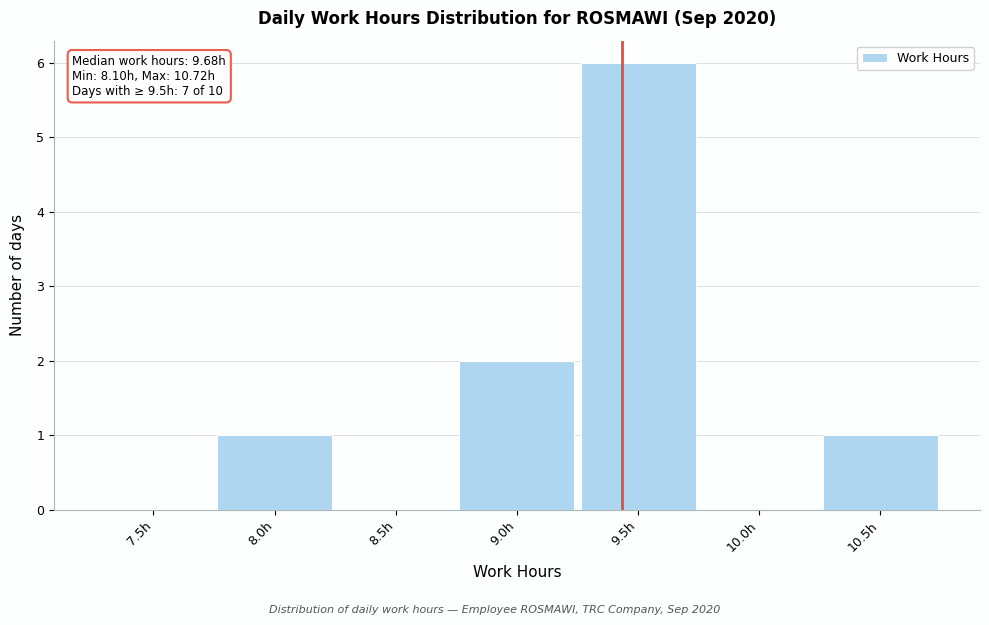

Reading right to left, list all the values displayed in this chart.

10.5h=1	10.0h=0	9.5h=6	9.0h=2	8.5h=0	8.0h=1	7.5h=0